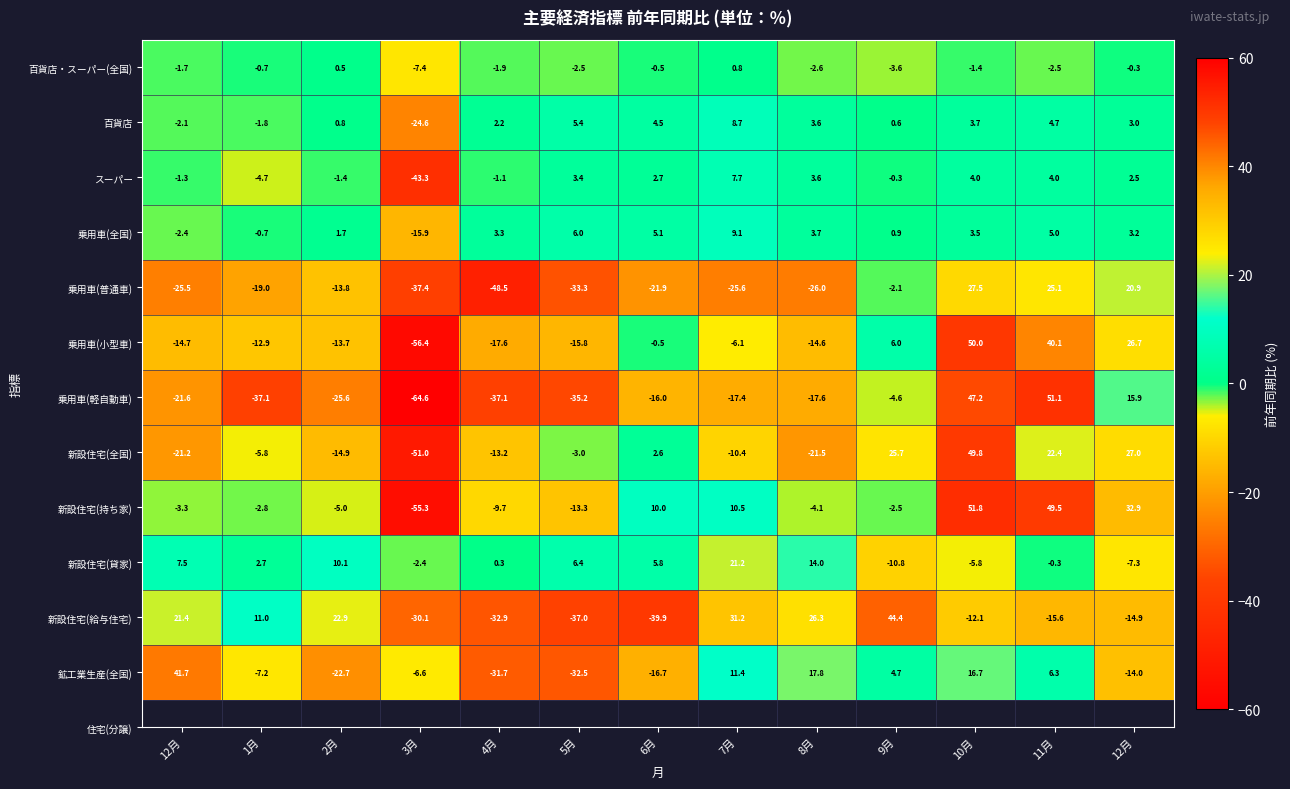

Between 1月 and 6月, which series saw the biggest shift?

新設住宅(給与住宅)